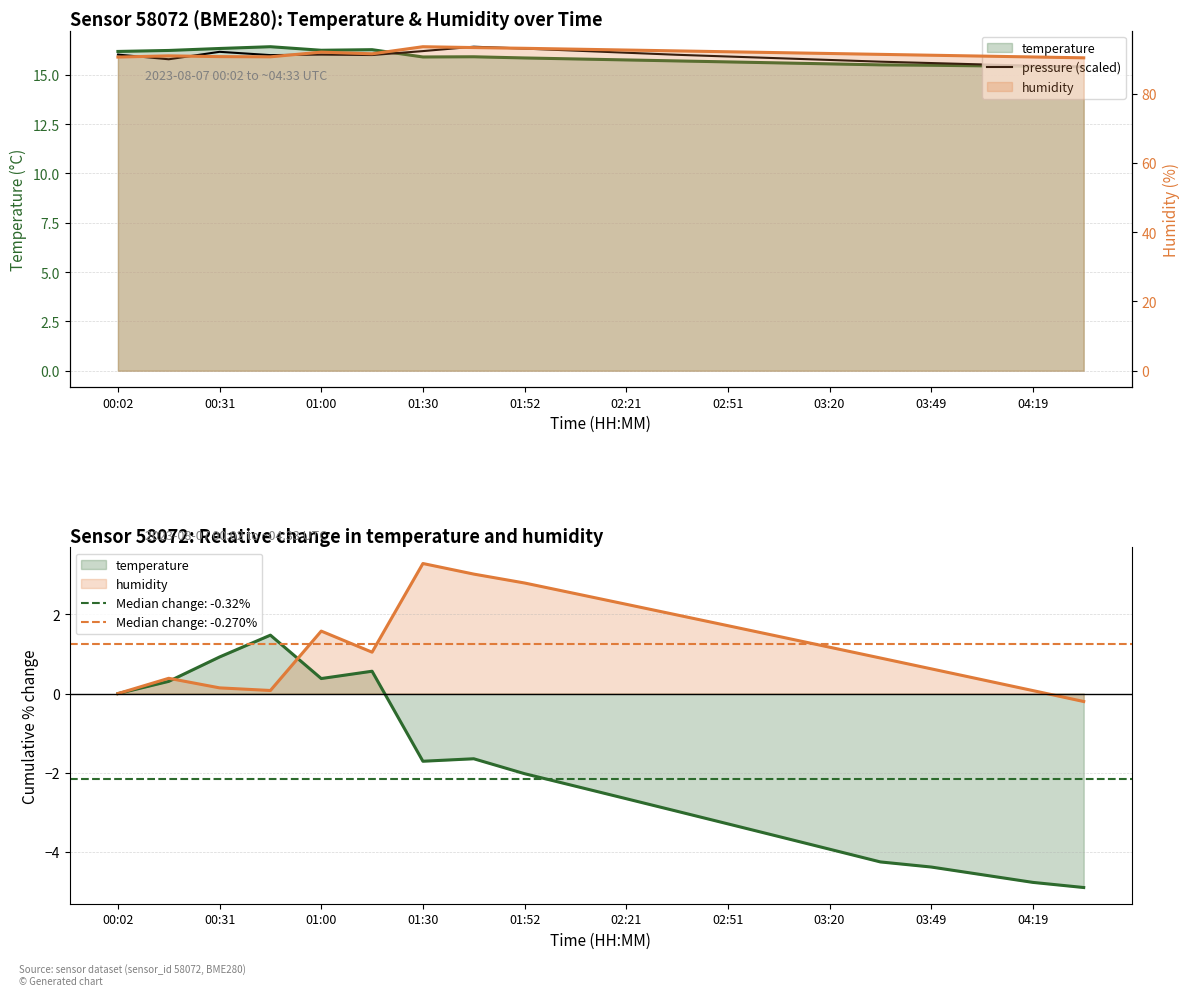

What is the average value?

15.9